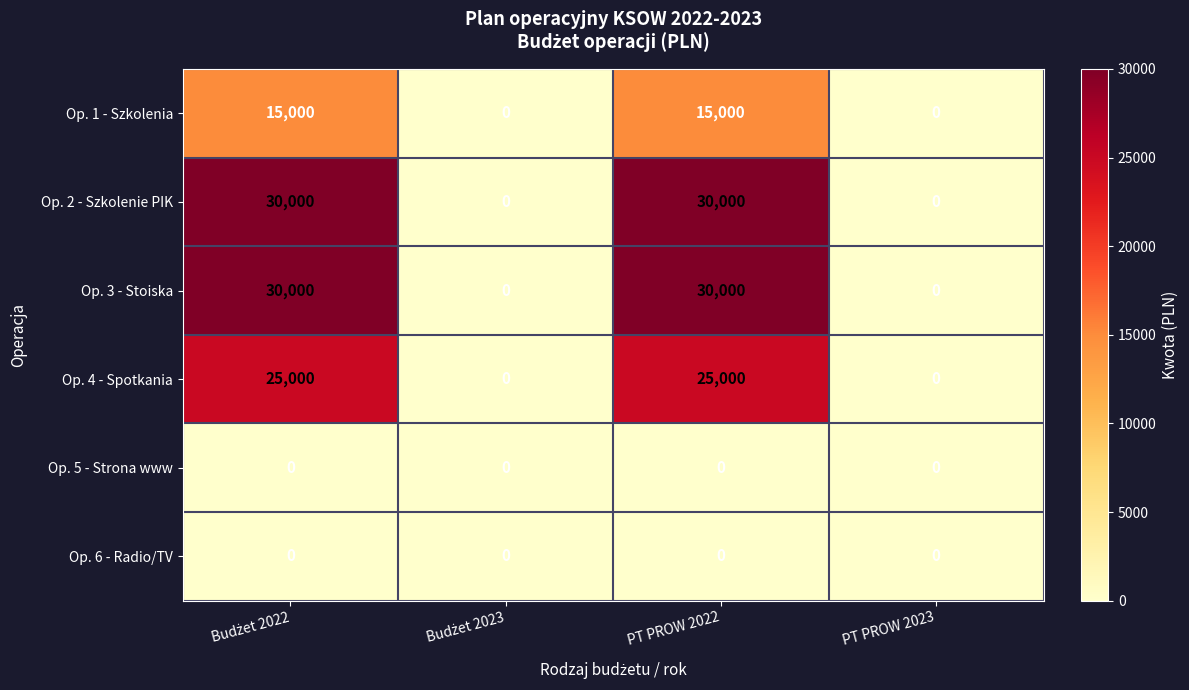

How many Op. 4 - Spotkania values are between 0 and 25000?

4